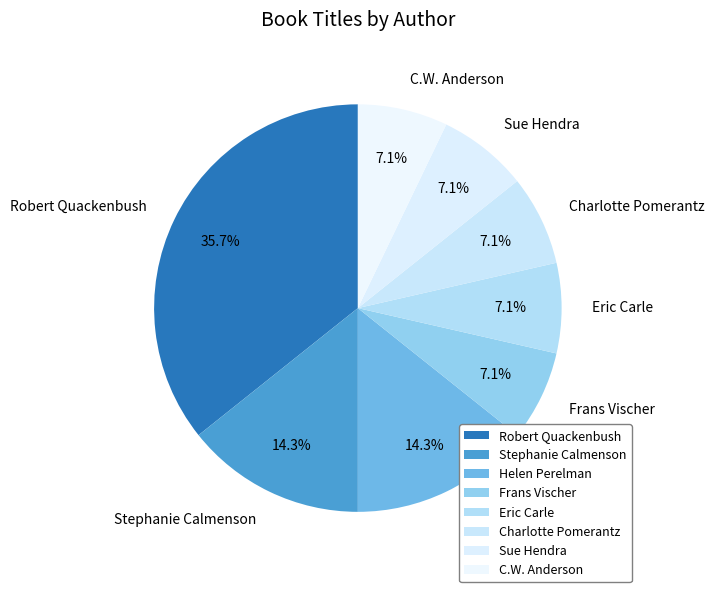

The Charlotte Pomerantz slice represents 7% of the pie. True or false?

True